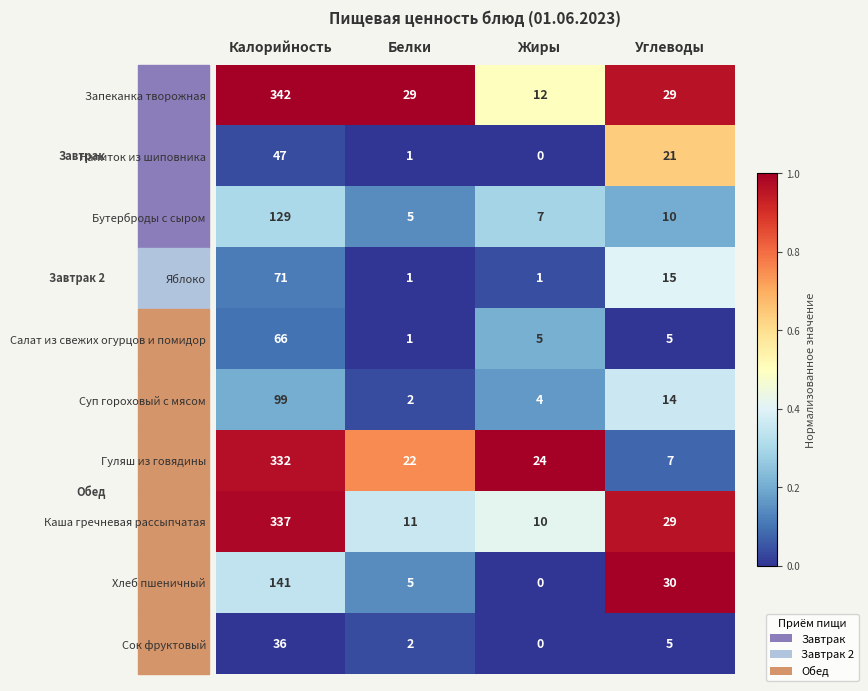

At which category does the chart reach its peak across all series?

Калорийность